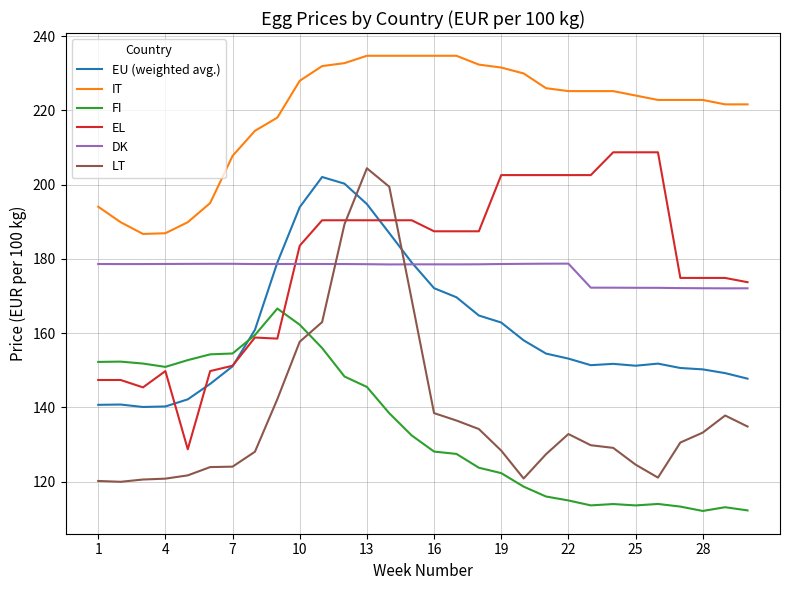

Which series has the largest total across all categories?

IT